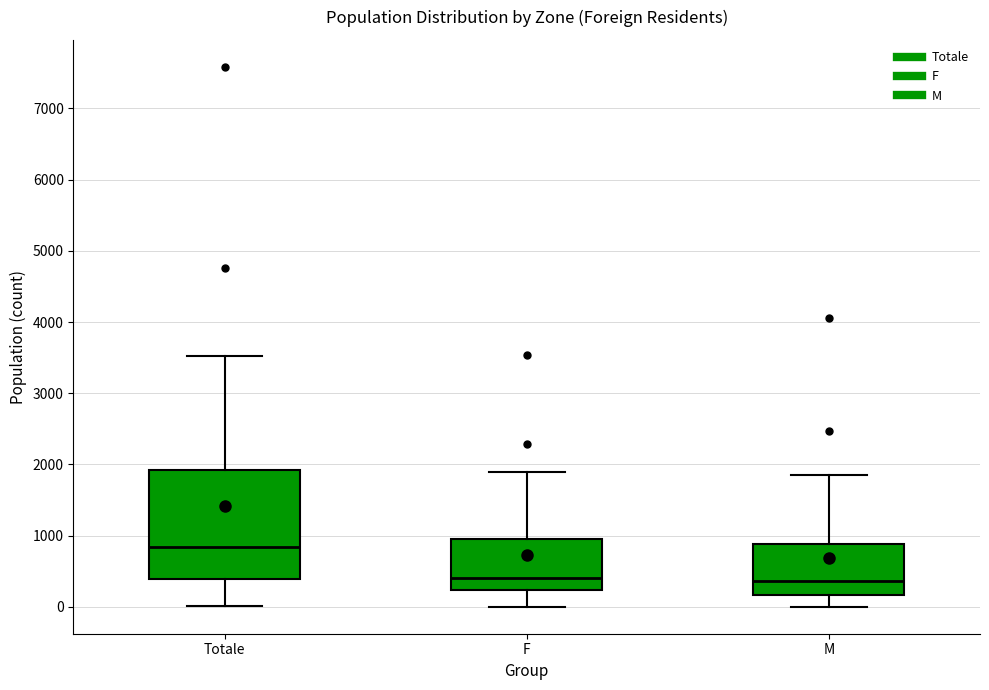

Reading left to right, transcribe this box plot: for each box, give where its median line is, the range the box spans, and where its two whiskers end, as read against the y-axis. The values are not printed on the chart, so give them approximately, as read against the axis.

Totale: median 800, box 400 to 1900, whiskers 0 to 3500
F: median 400, box 200 to 1000, whiskers 0 to 1900
M: median 400, box 200 to 900, whiskers 0 to 1900